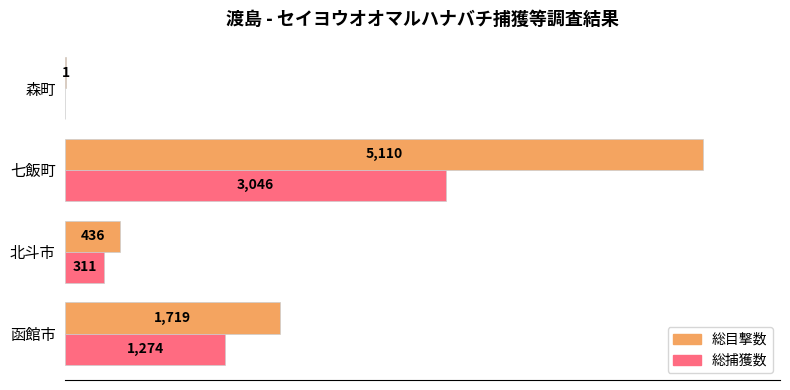

Is the value of 総捕獲数 at 七飯町 greater than the value of 総目撃数 at 七飯町?

No